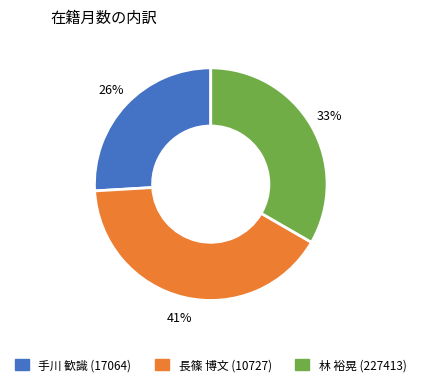

How many slices are in this pie chart?

3